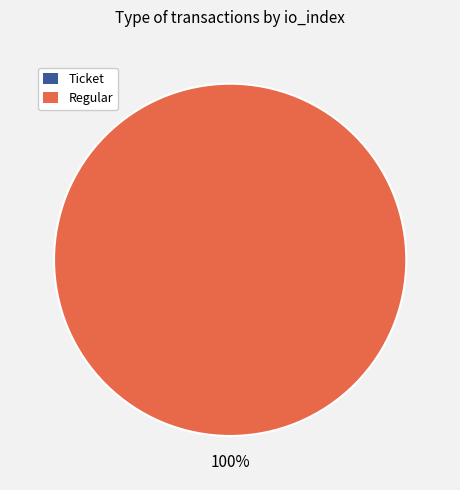

How many segments does this pie chart have?

2